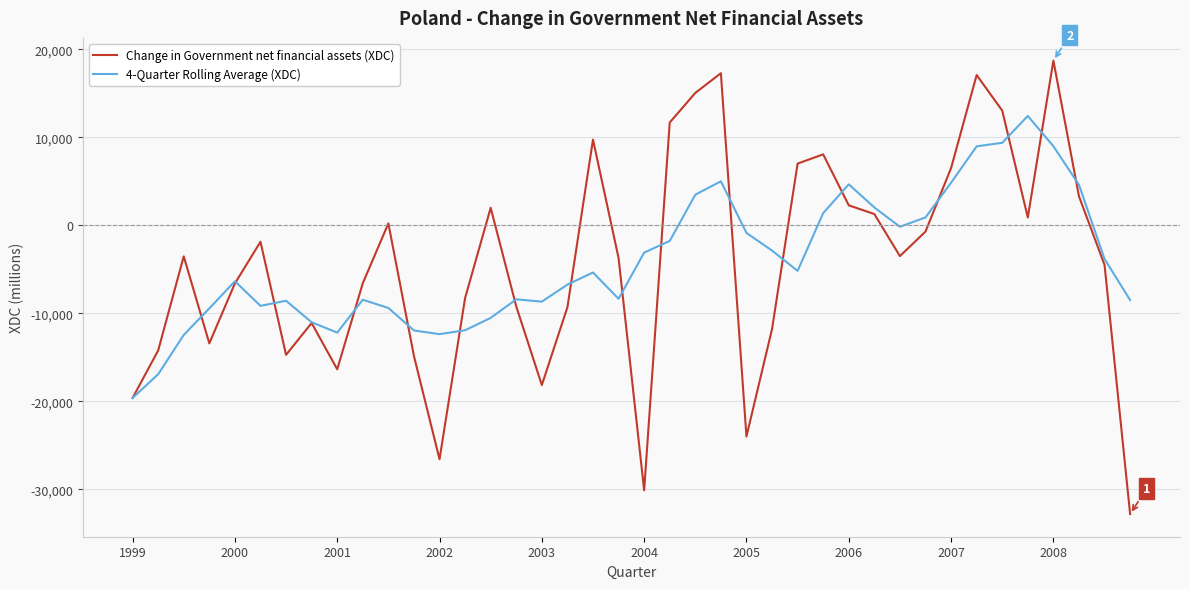

What is the maximum value shown in the chart?

18703.0